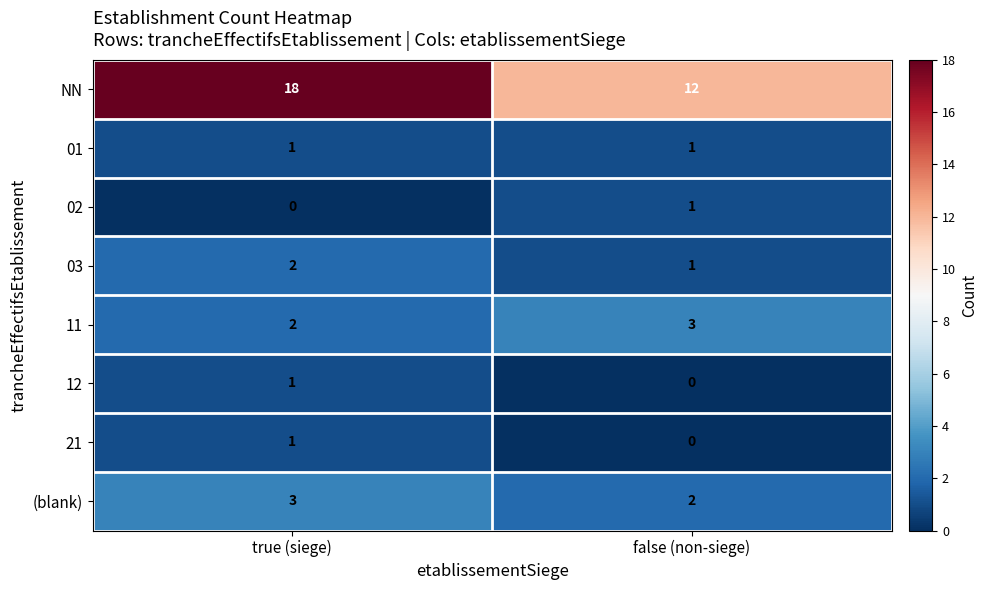

Count the number of data series in this chart.

8